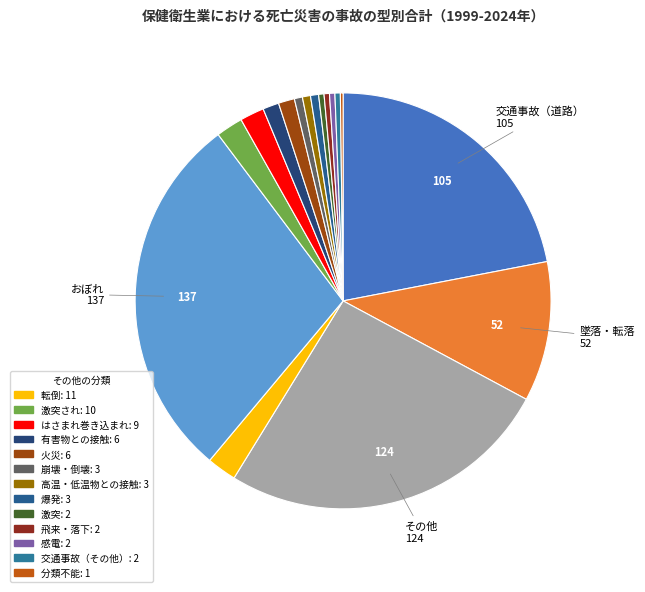

Which category has the biggest portion of the pie?

おぼれ